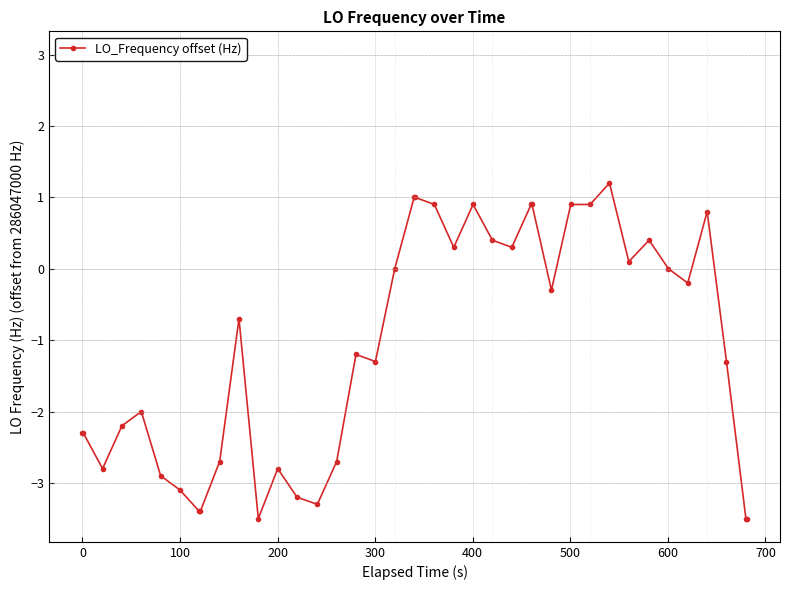

What is the smallest value displayed?

-3.5